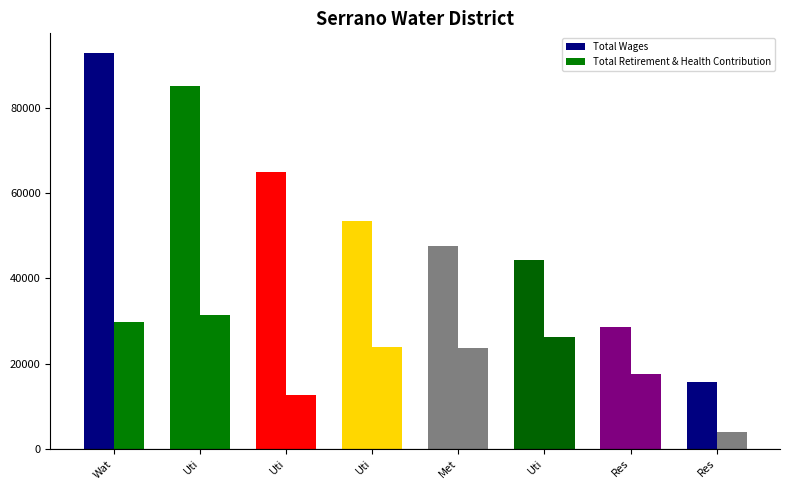

Are the bars grouped side by side (vs. stacked)?

Yes